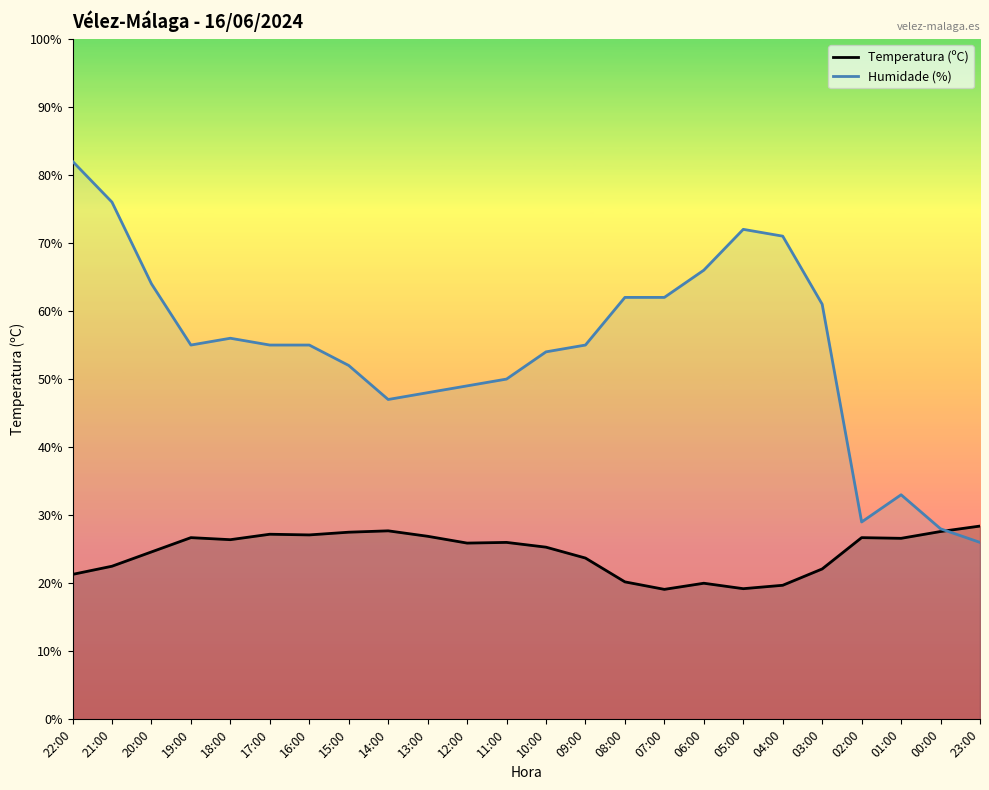

At which category does the chart reach its peak across all series?

22:00